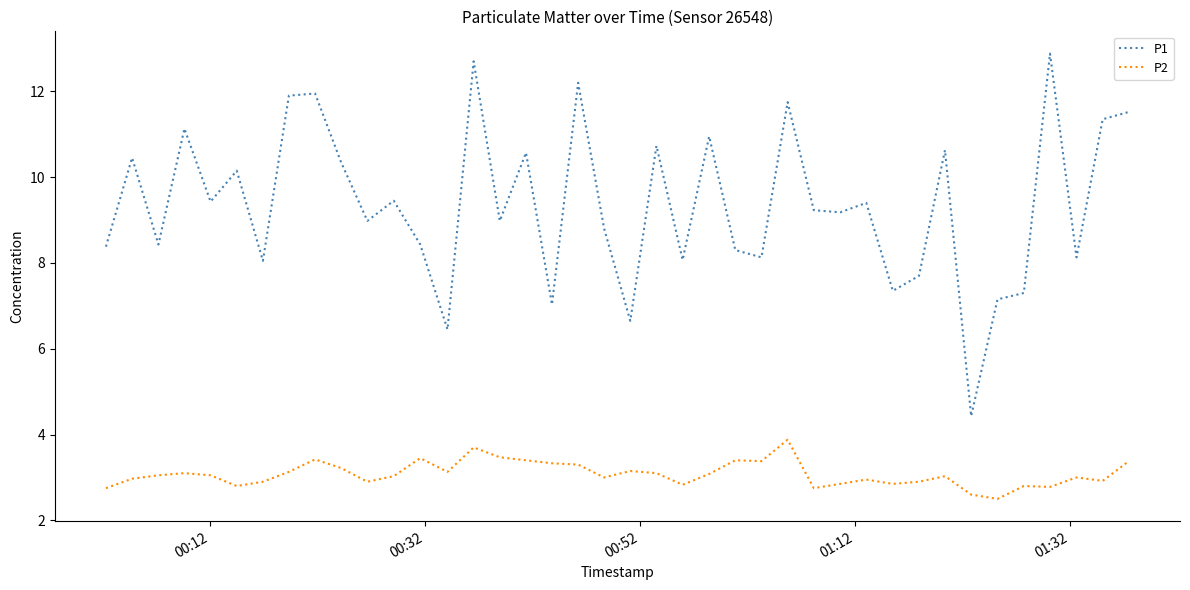

True or false: P2 and P1 intersect in this chart.

False